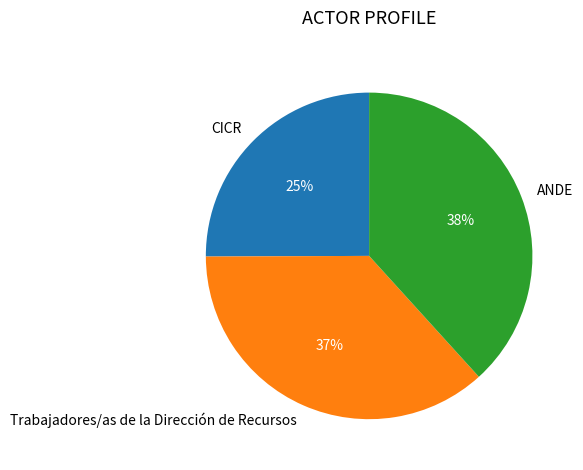

Is it true that Trabajadores/as de la Dirección de Recursos is 37% of the pie?

True